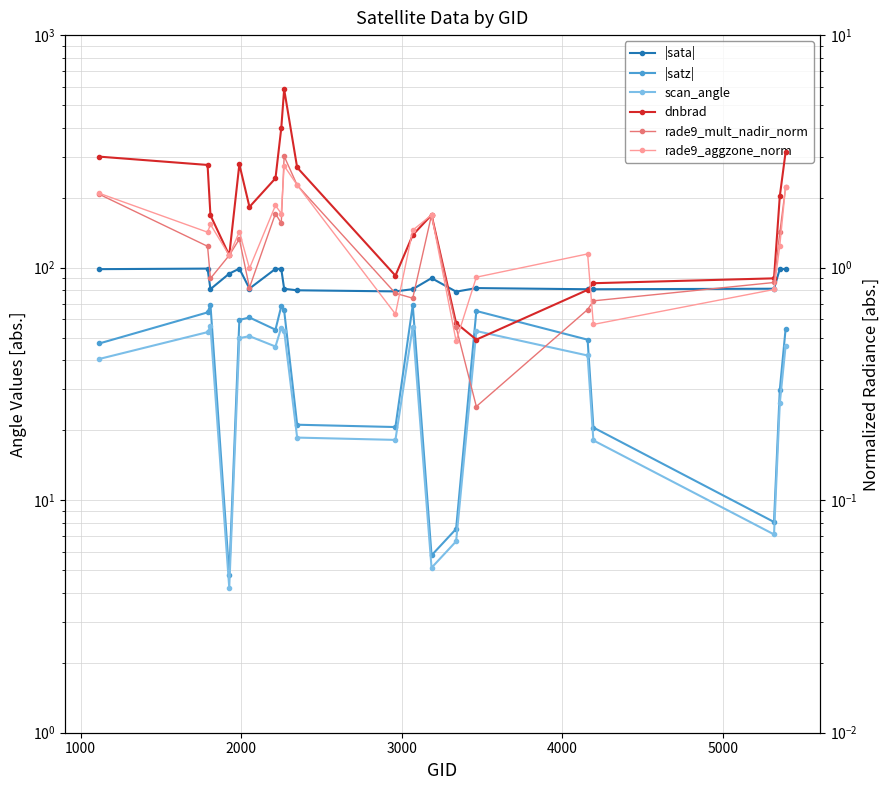

What is the difference between the maximum and minimum values in the dnbrad series?

5.4